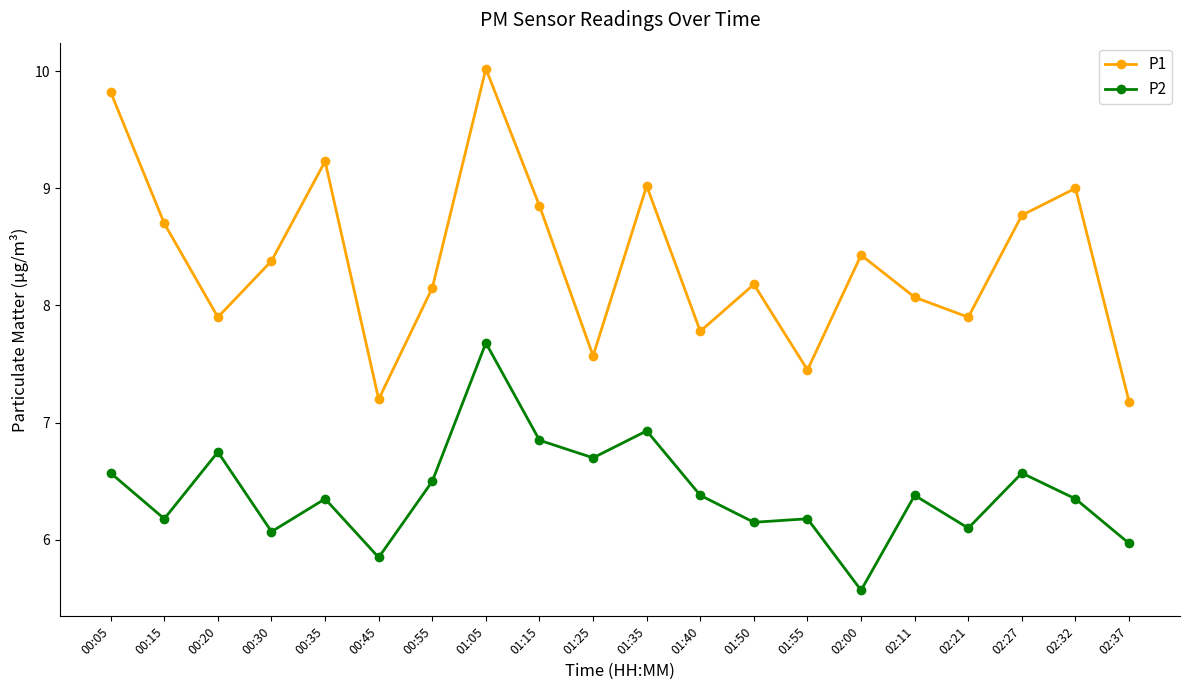

What is the difference between the maximum and minimum values in the P2 series?

2.1